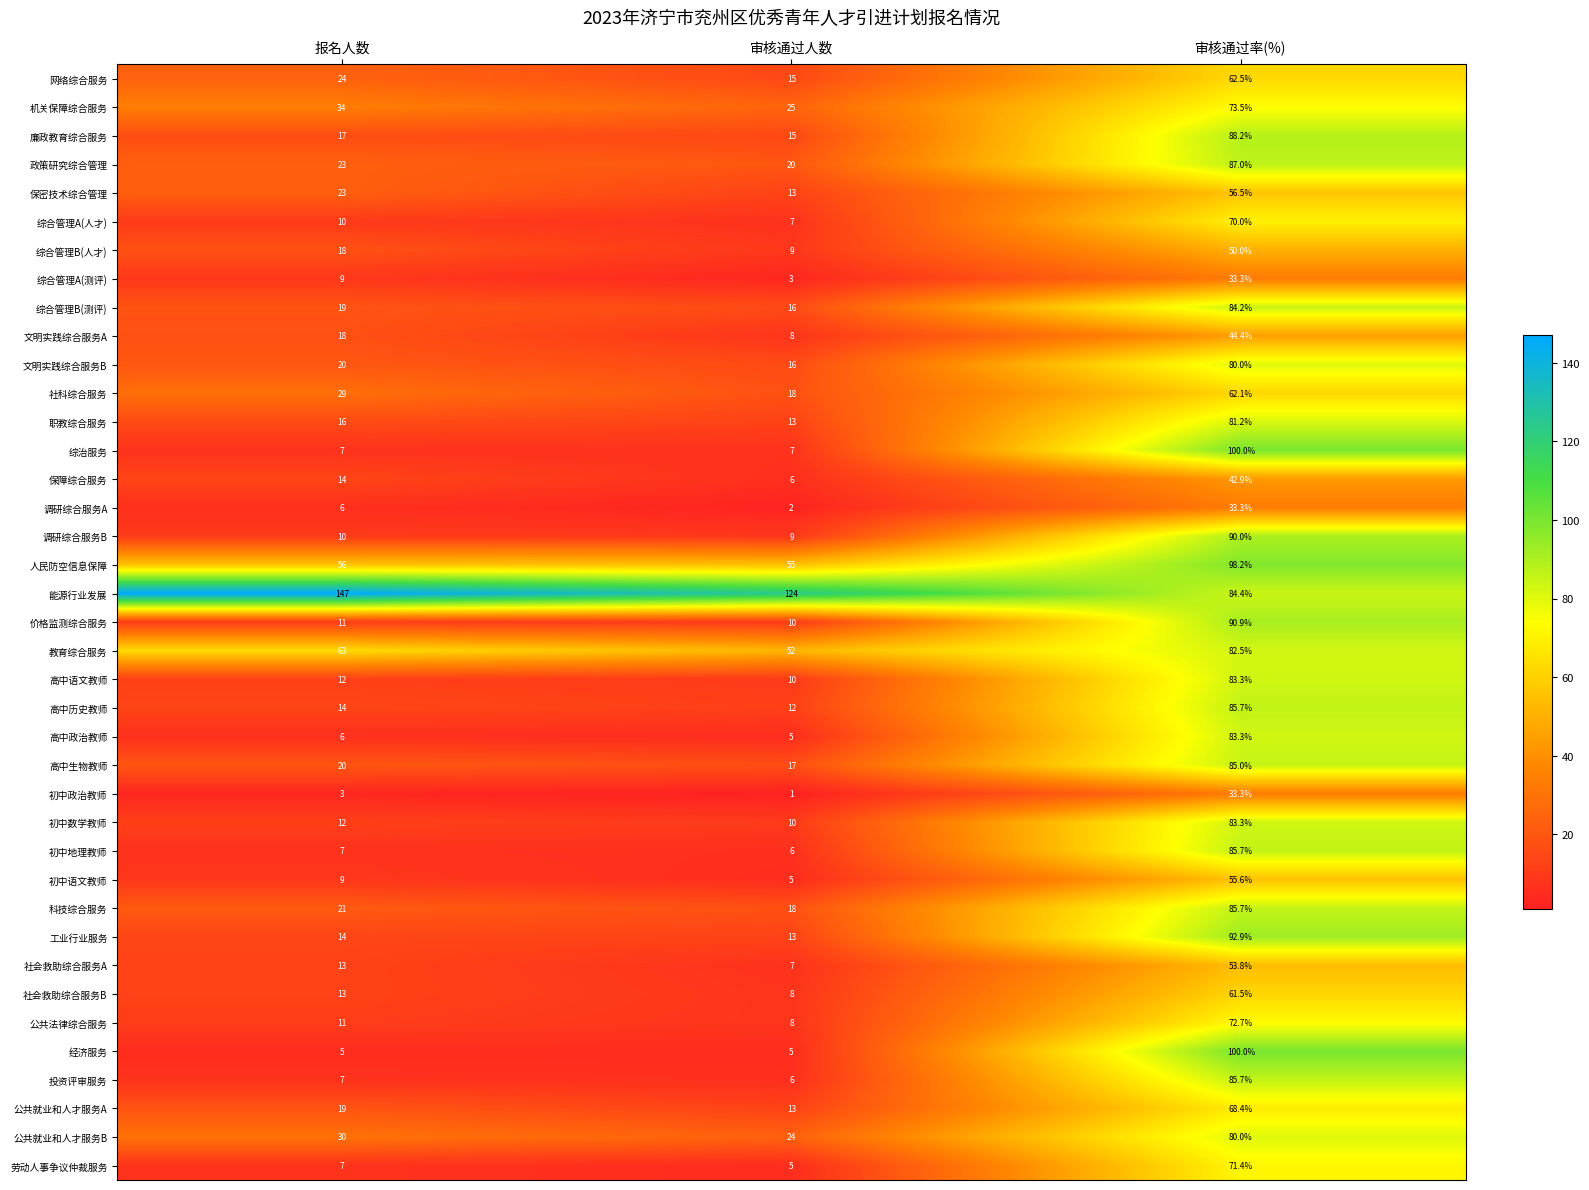

Which series has the largest total across all categories?

能源行业发展